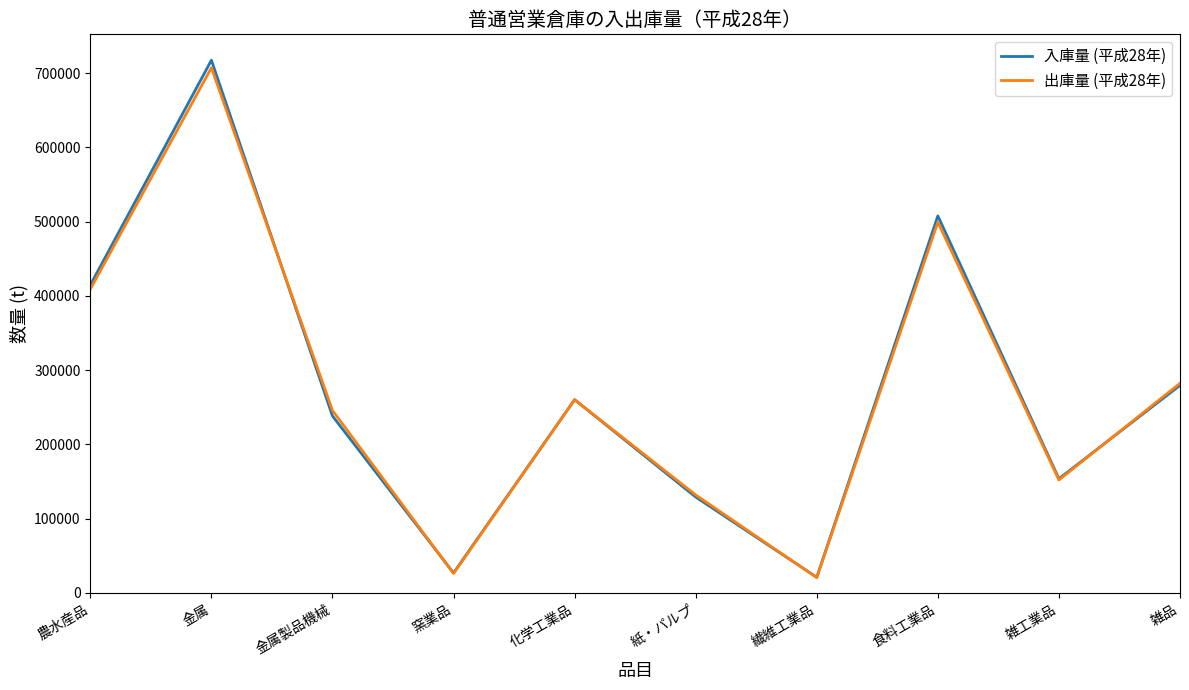

At which category does the chart reach its peak across all series?

金属